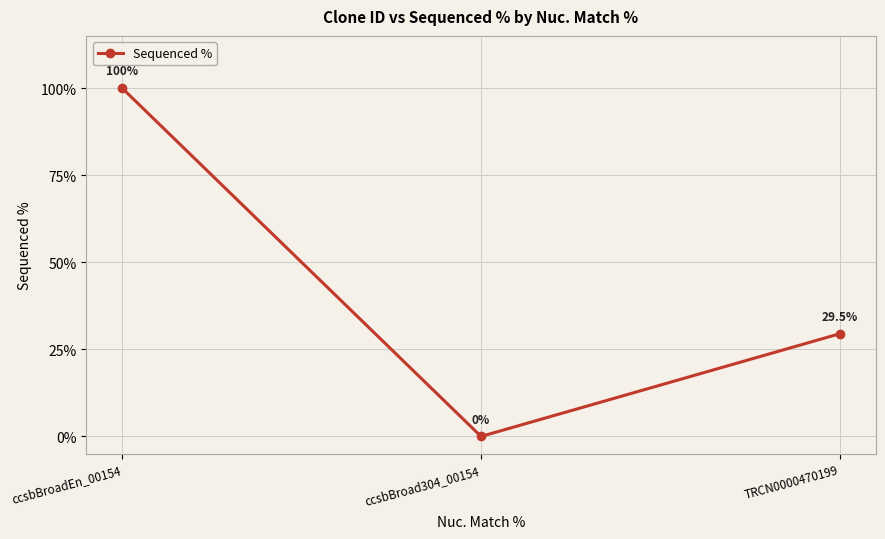

Rank the categories by value from lowest to highest.

ccsbBroad304_00154, TRCN0000470199, ccsbBroadEn_00154